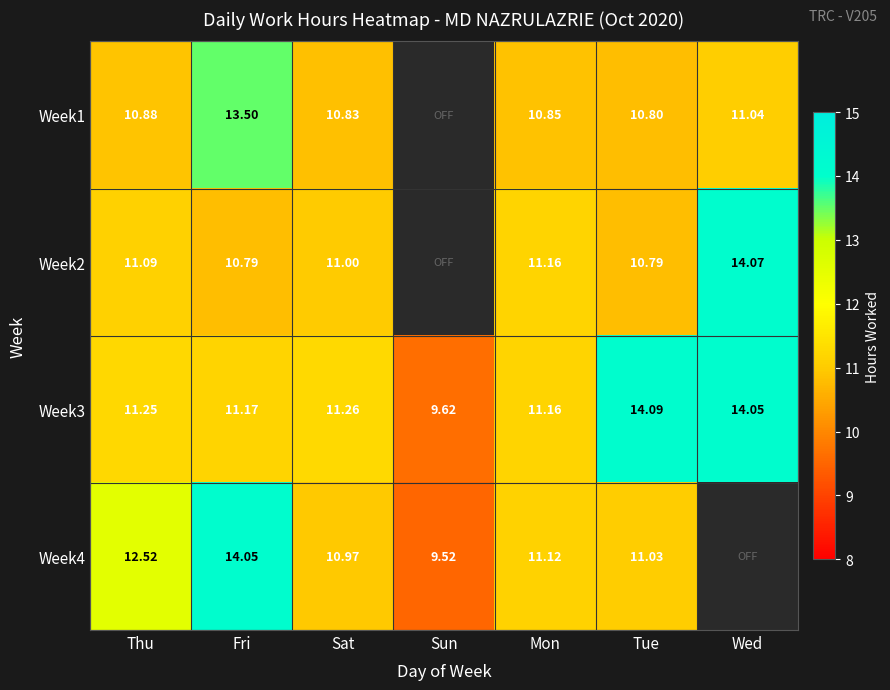

At which category does the chart reach its peak across all series?

Tue